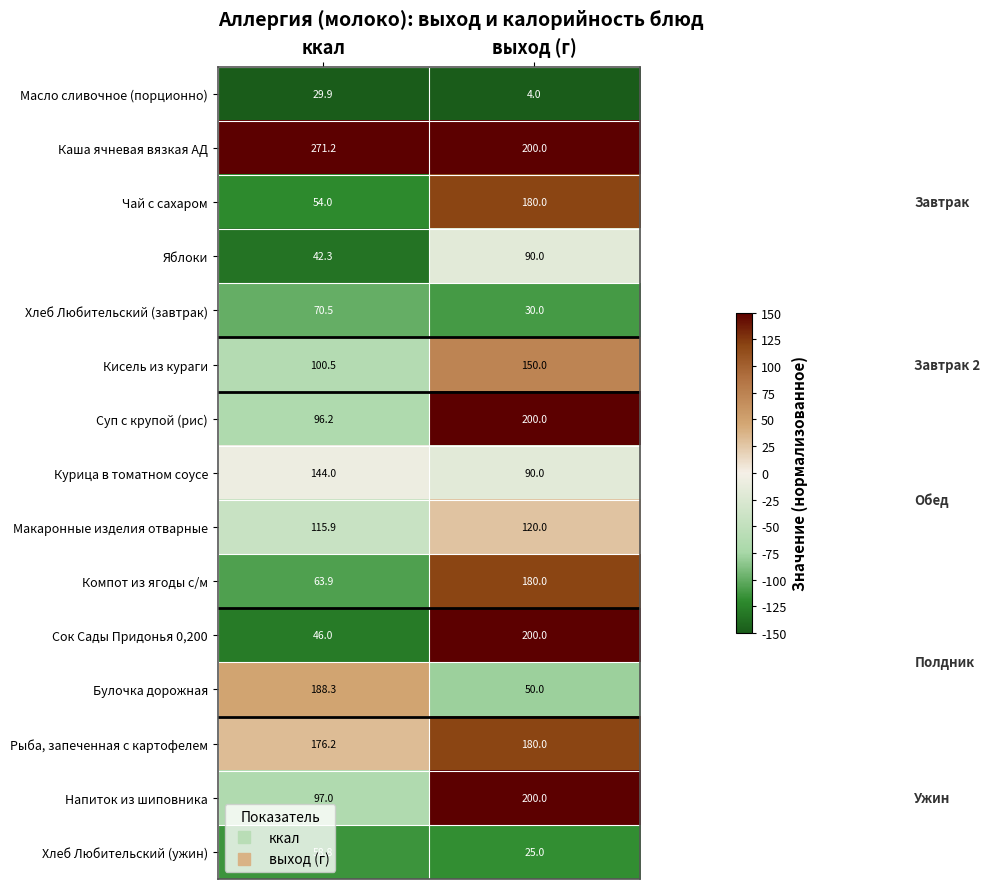

What is the sum of all Макаронные изделия отварные values?

235.9